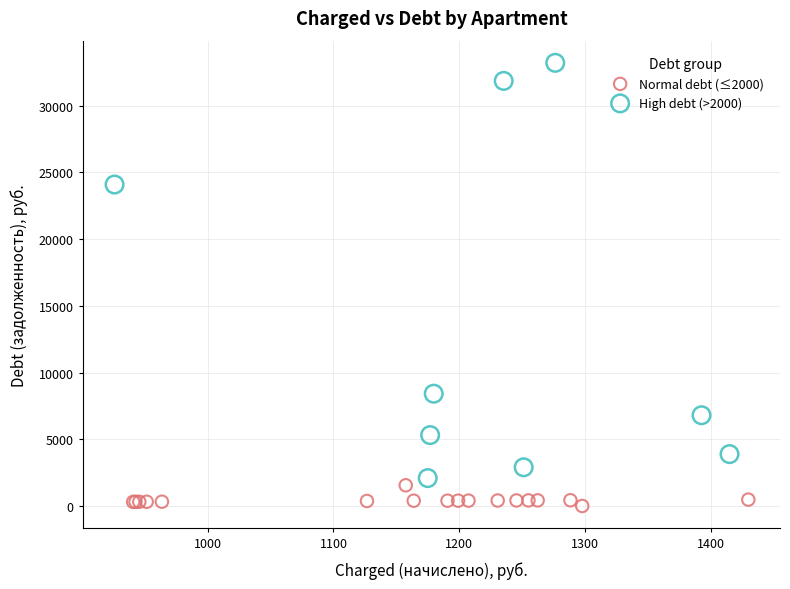

Which series reaches the minimum Y coordinate?

Normal debt (≤2000)